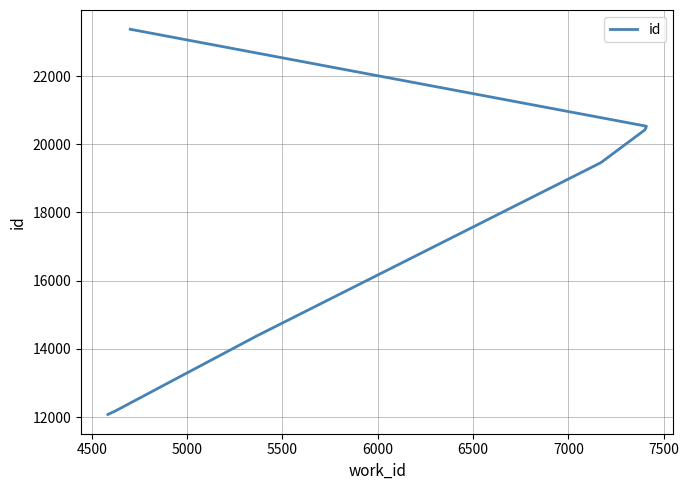

What is the average value?

18158